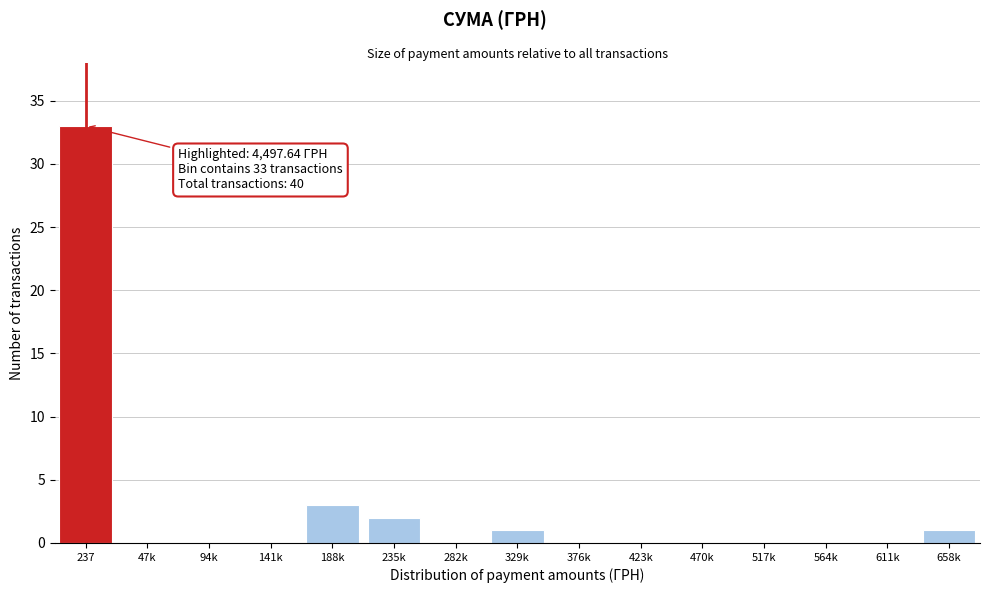

Reading right to left, what are all the values shown in this chart?

658k=1	611k=0	564k=0	517k=0	470k=0	423k=0	376k=0	329k=1	282k=0	235k=2	188k=3	141k=0	94k=0	47k=0	237=33